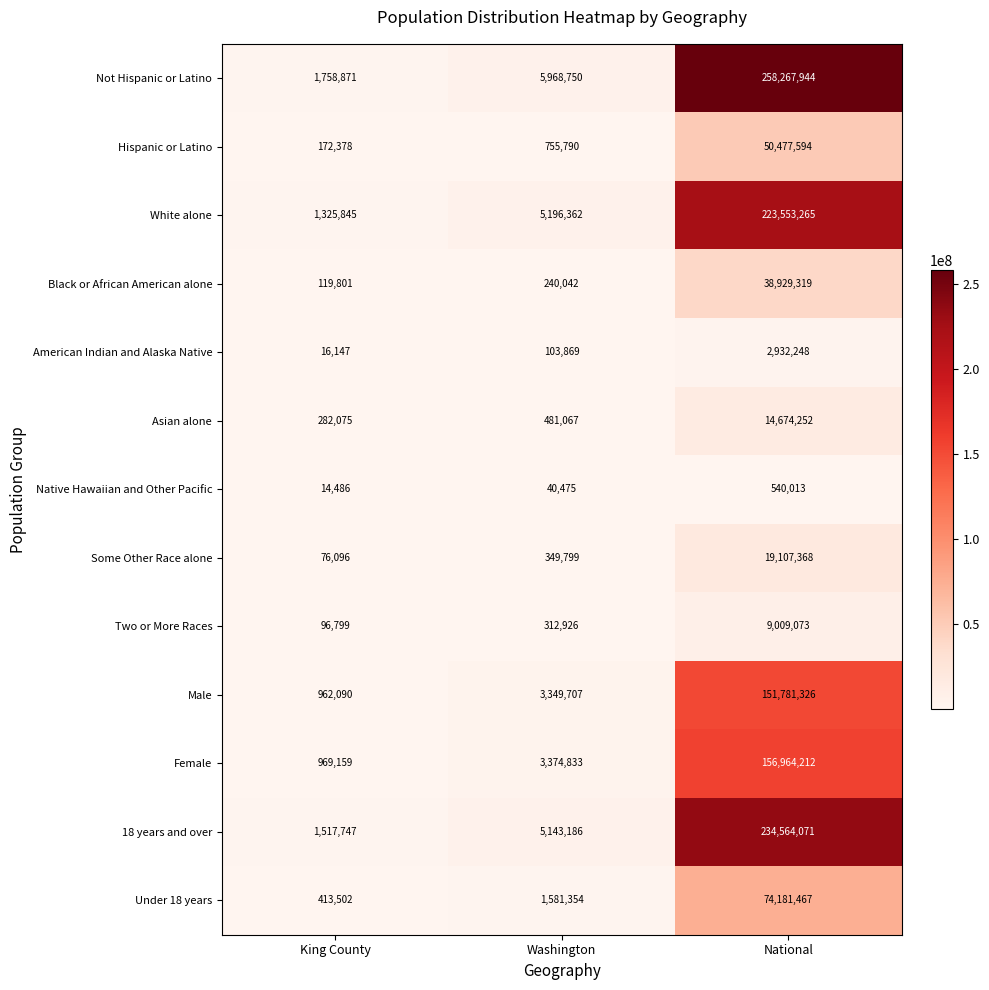

What is the difference between the maximum and minimum values in the White alone series?

222227420